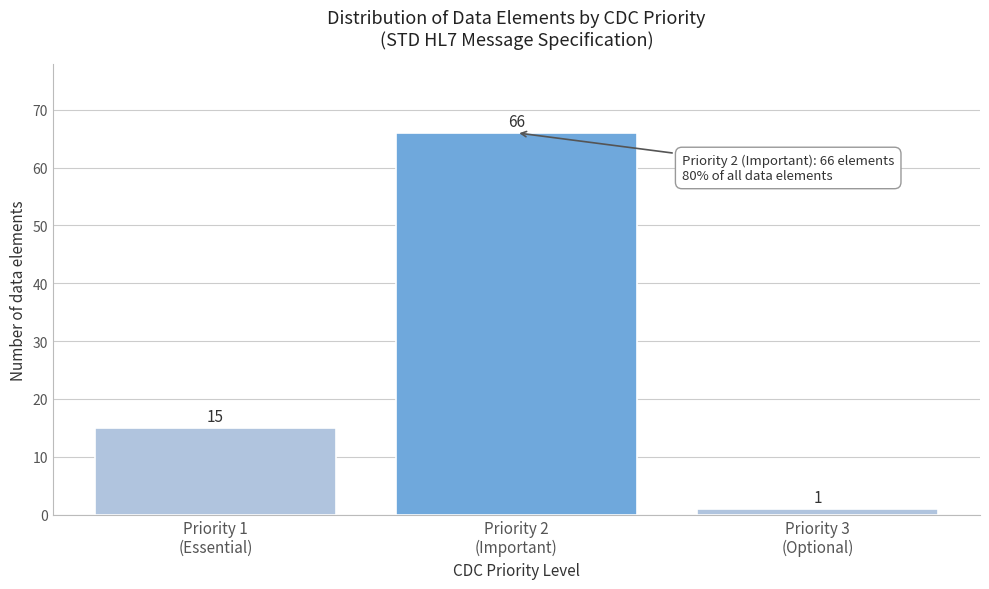

Reading left to right, transcribe all the data shown in this chart.

15	66	1